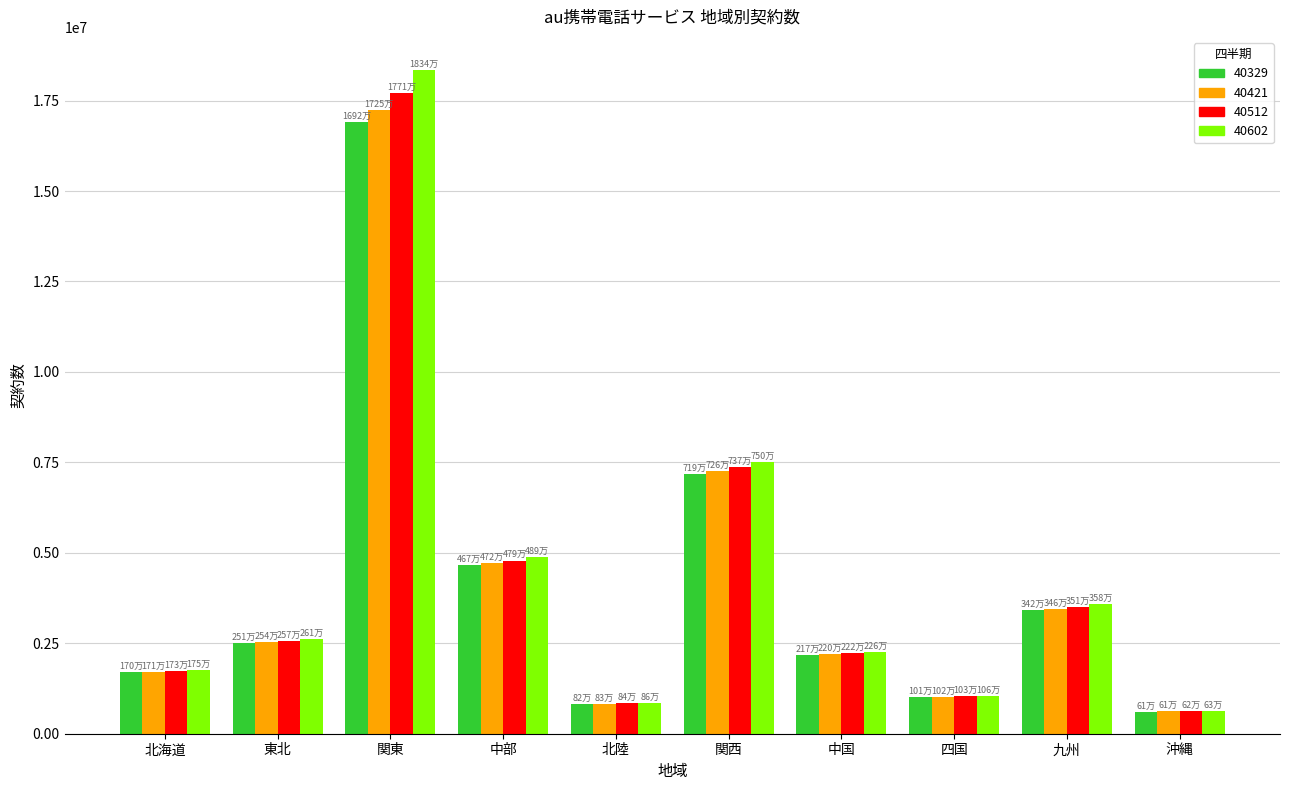

What is the value of the 40421 bar at the 3rd from the left?

17247900